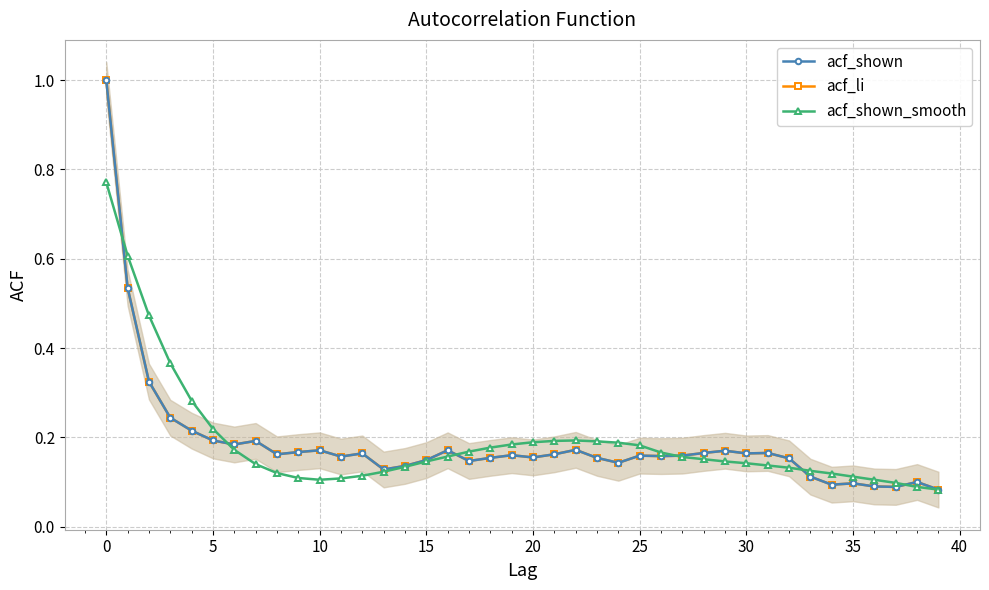

True or false: acf_shown_smooth has more than 2 points higher than both neighbors.

False